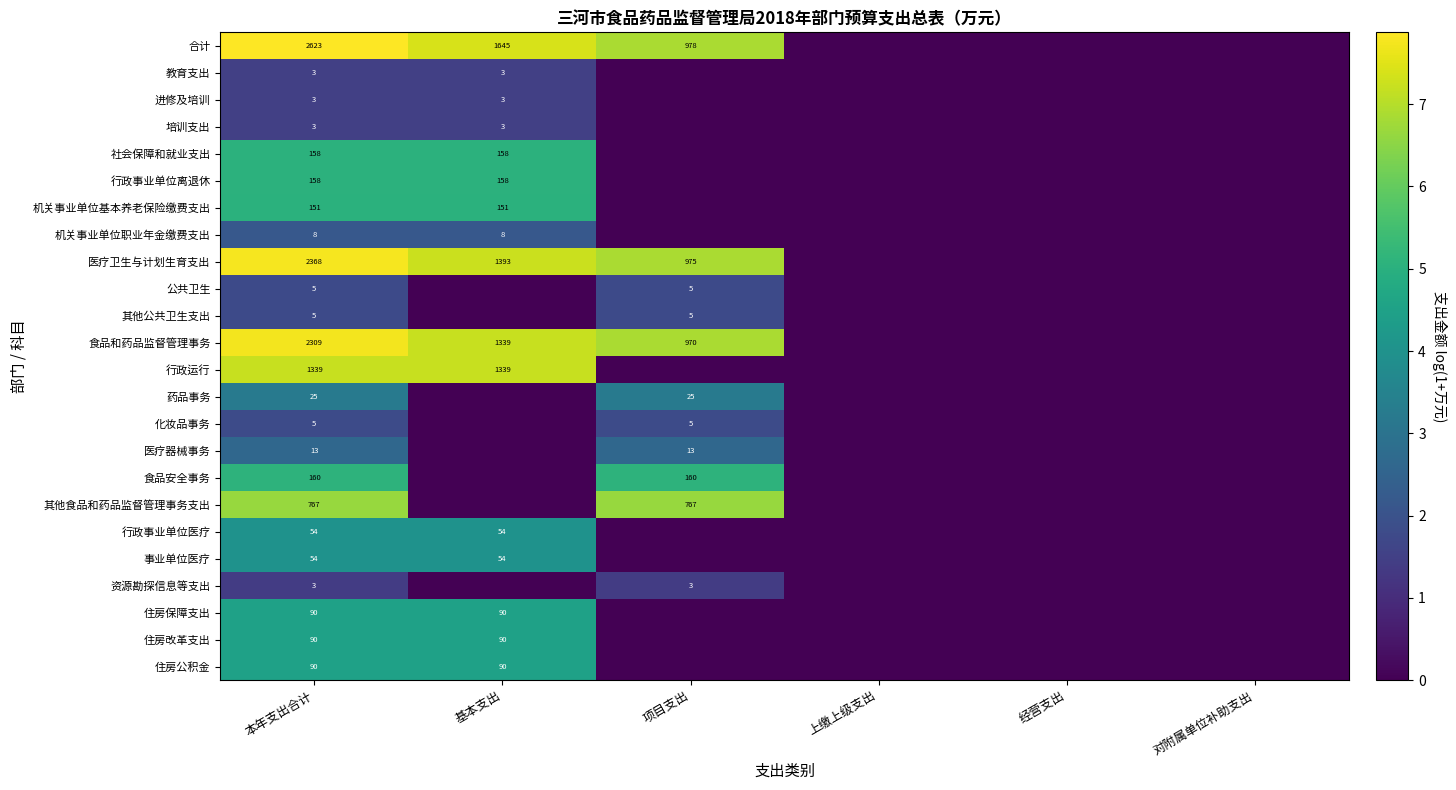

The value of 合计 at 本年支出合计 is 2623. True or false?

True